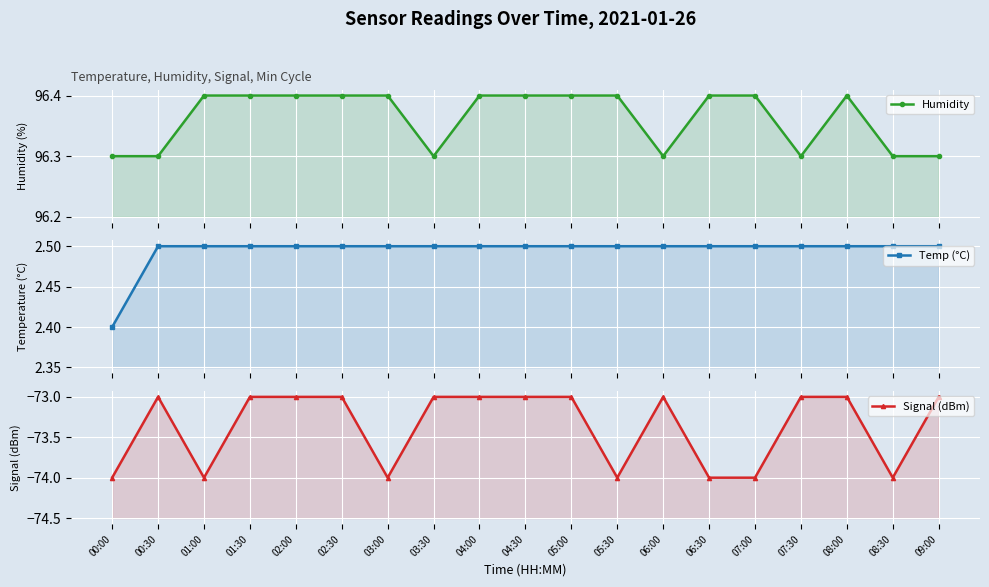

Which series changed the most between 02:30 and 03:00?

Signal (dBm)